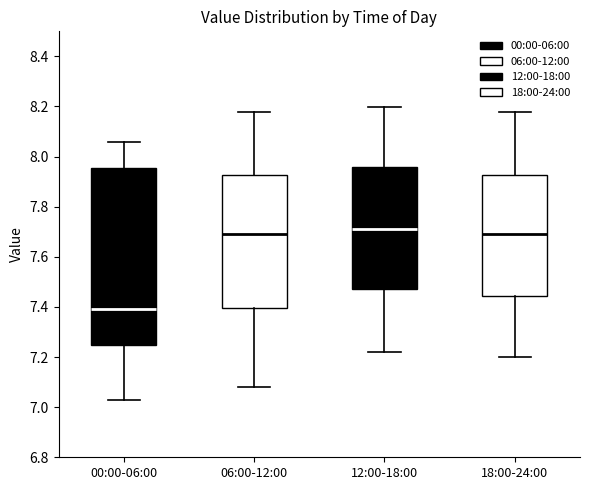

Which box has the highest median line?

12:00-18:00